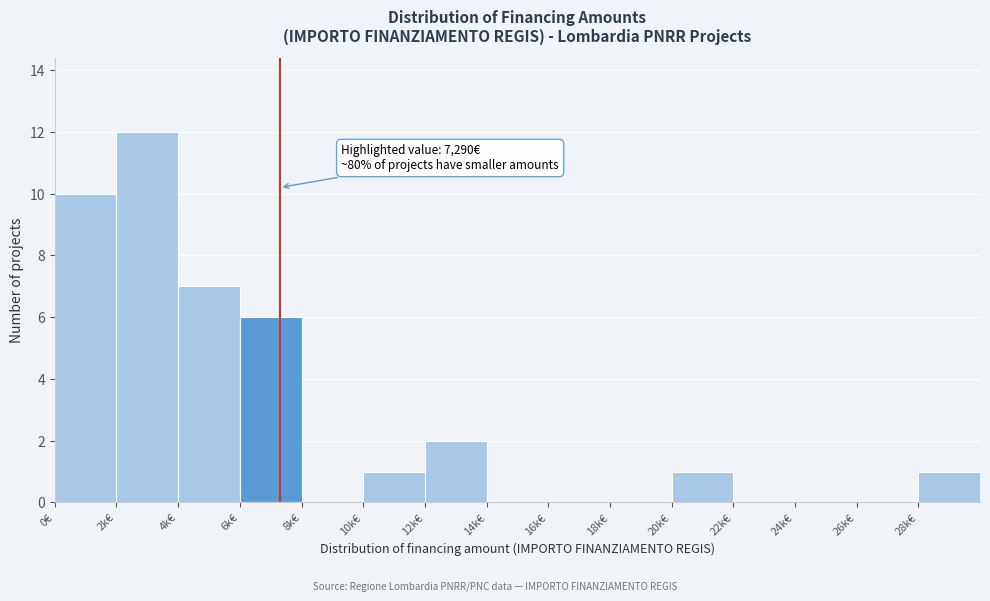

Reading left to right, extract all data points from this chart.

0€=10	2k€=12	4k€=7	6k€=6	8k€=0	10k€=1	12k€=2	14k€=0	16k€=0	18k€=0	20k€=1	22k€=0	24k€=0	26k€=0	28k€=1